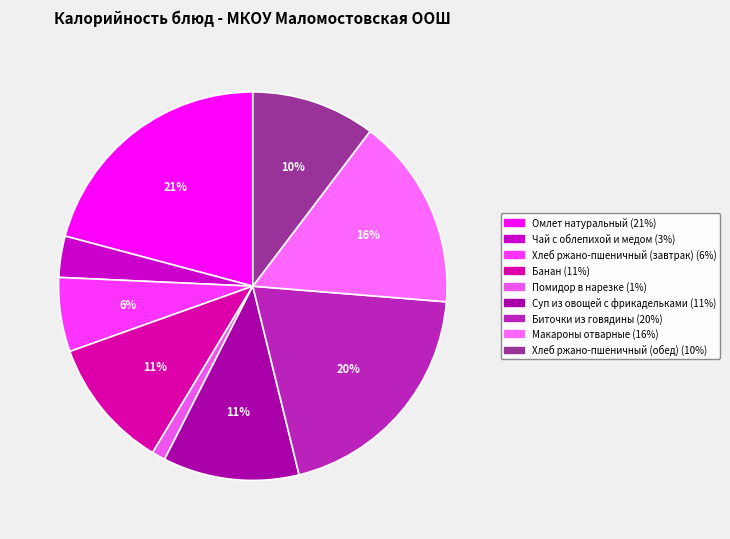

What percentage is the Помидор в нарезке slice, to the nearest percent?

1%